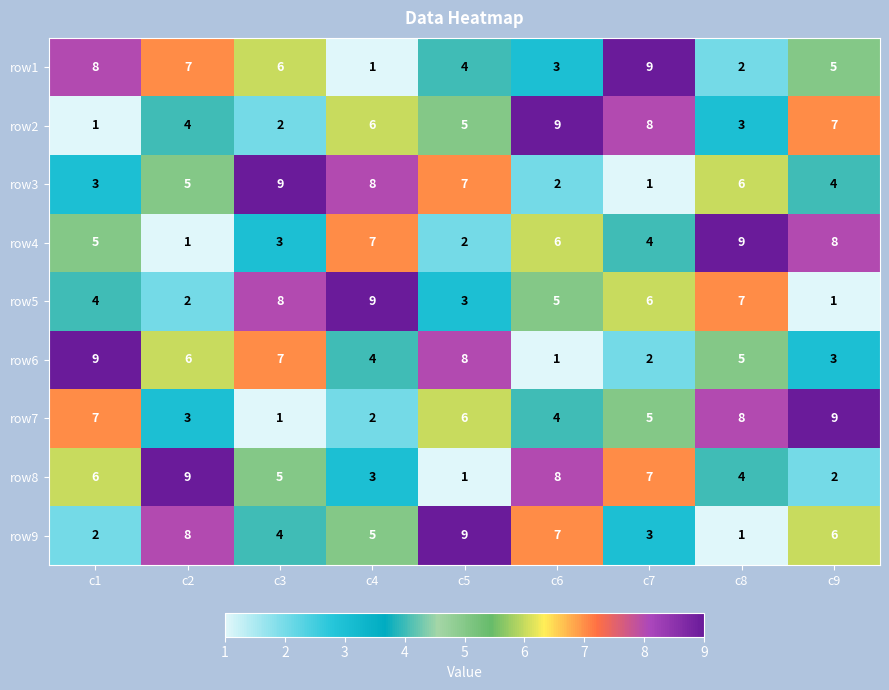

Is it true that row6 equals 3 at c9?

True